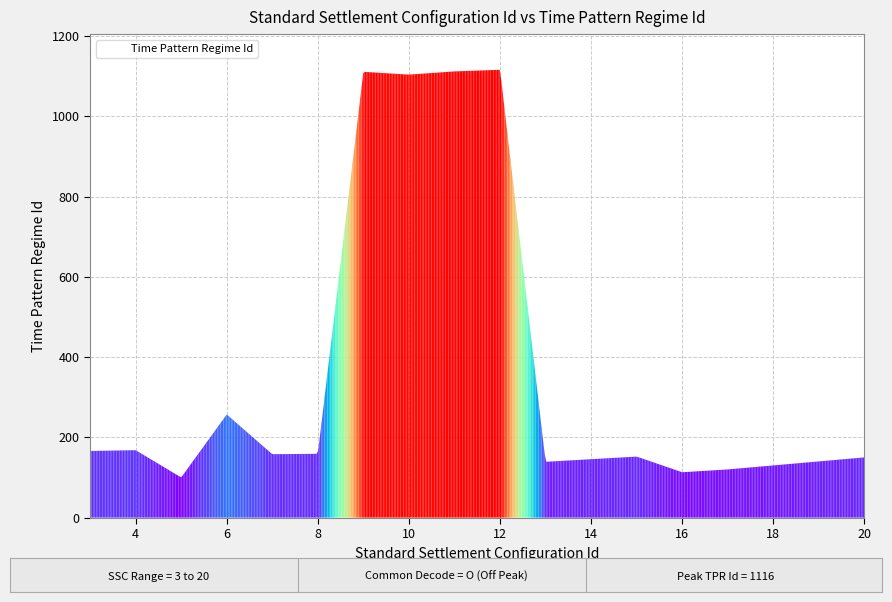

What is the difference between the maximum and minimum values?

1014.4